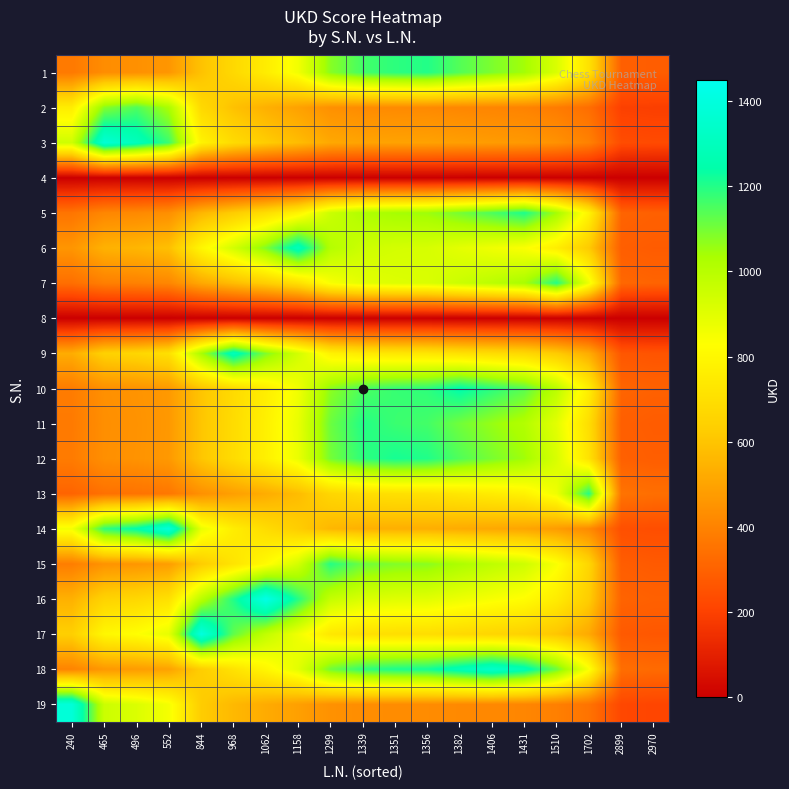

What is the maximum value shown in the chart?

1428.0